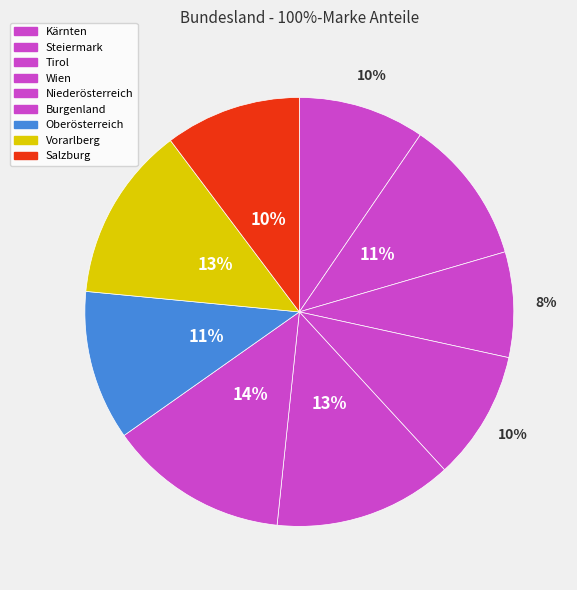

What percentage is NOT represented by Burgenland?

86.4%